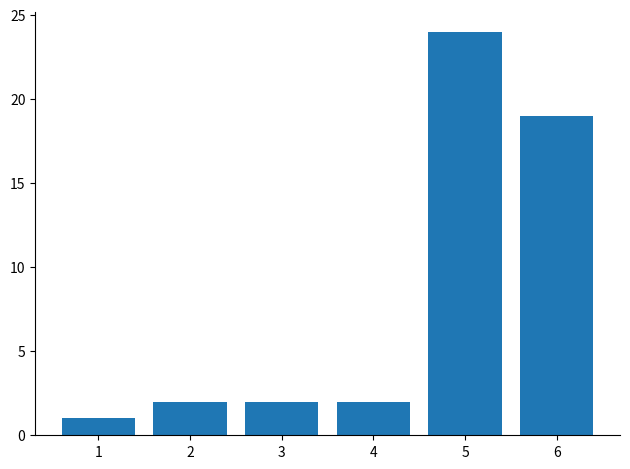

Which label corresponds to the largest value in the chart?

5